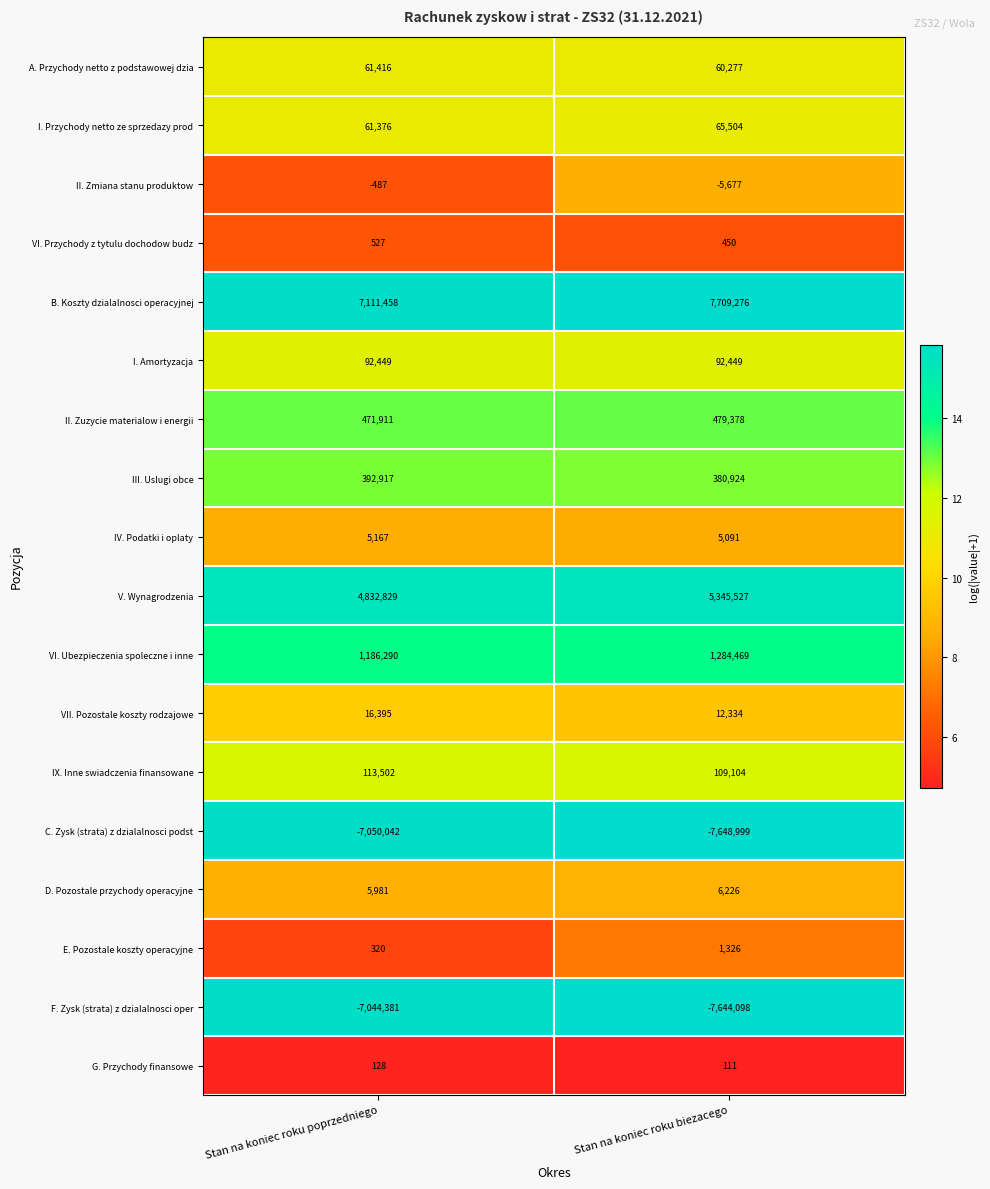

At which category does the chart reach its minimum across all series?

Stan na koniec roku biezacego